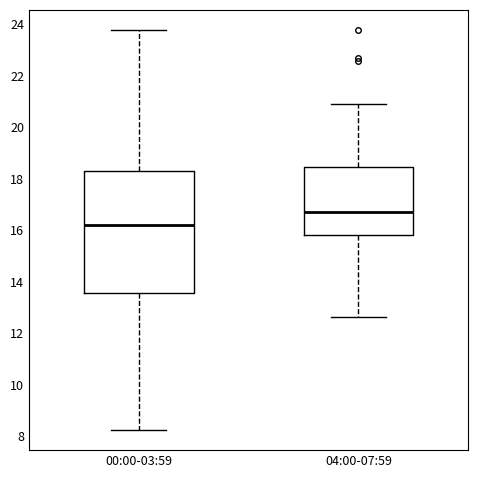

Reading left to right, read every box against the y-axis: the position of its median line, the range the box covers, and the ends of its whiskers. The values are not printed on the chart, so give them approximately, as read against the axis.

00:00-03:59: median 16.2, box 13.6 to 18.2, whiskers 8.2 to 23.8
04:00-07:59: median 16.8, box 15.8 to 18.4, whiskers 12.6 to 21.0